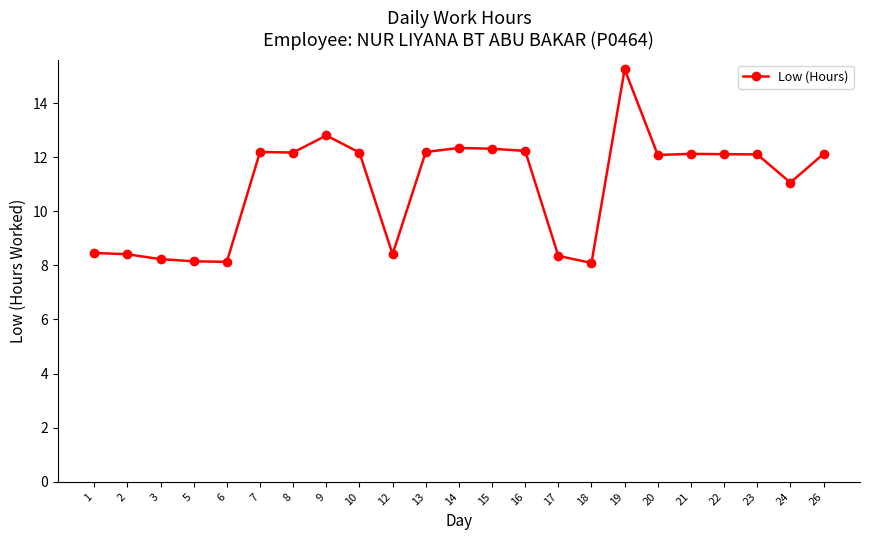

True or false: the data shows 8.2 at 5.

True